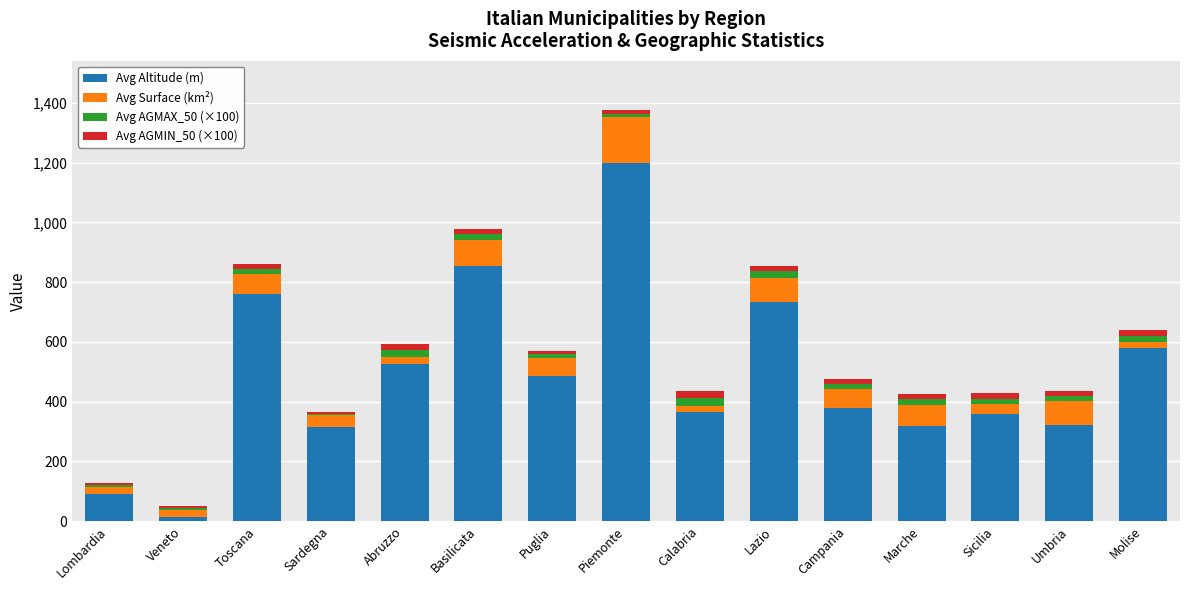

Are the bars horizontal?

No